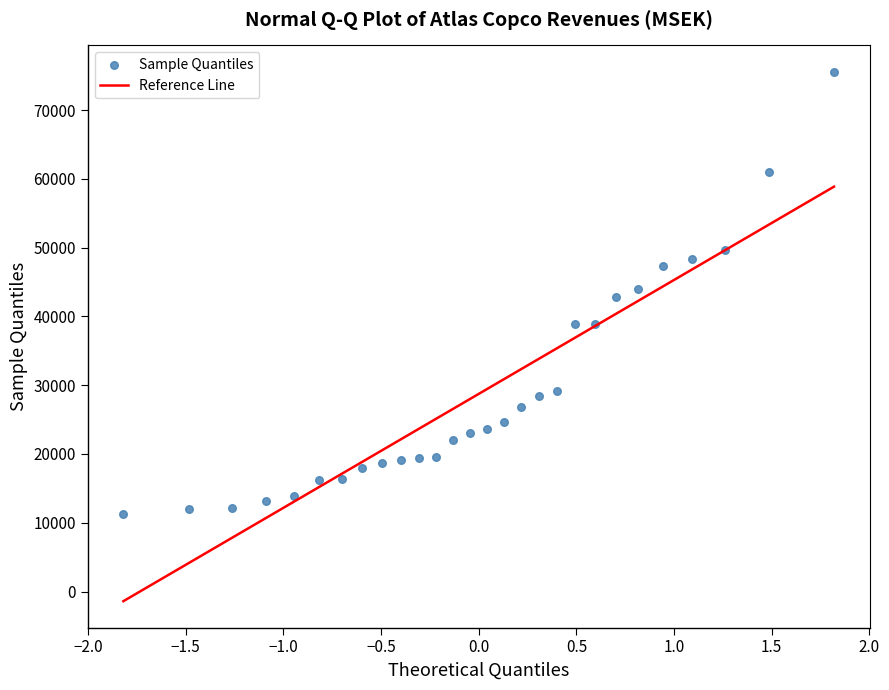

Count the number of points in this scatter plot.

28